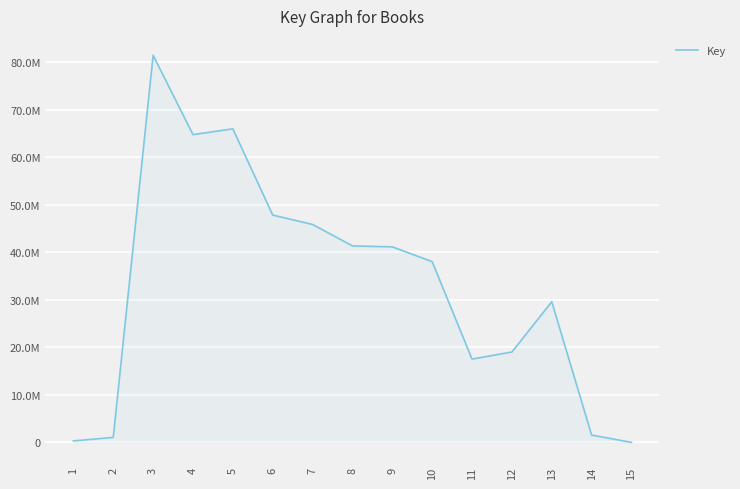

What is the minimum value shown in the chart?

8008